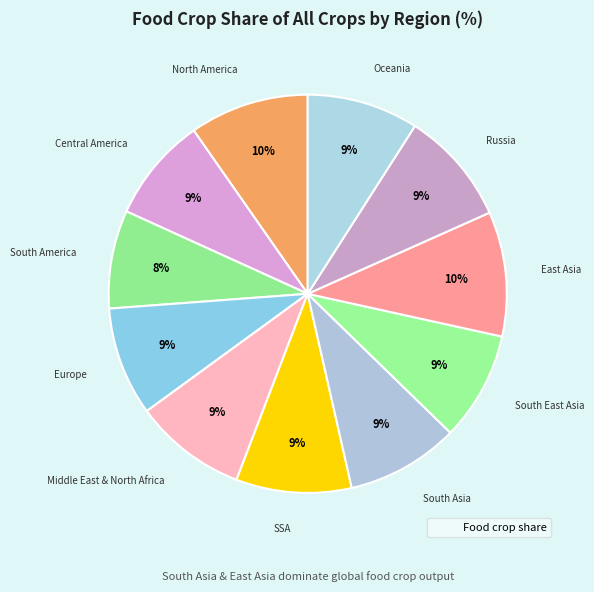

How many segments does this pie chart have?

11